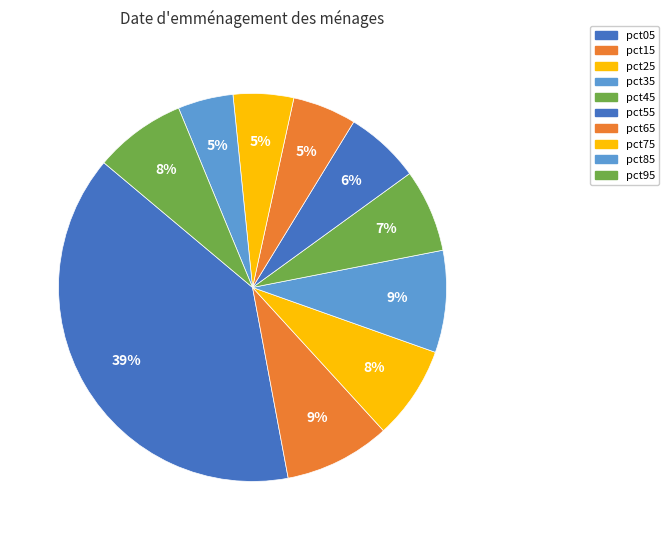

How many slices are in this pie chart?

10